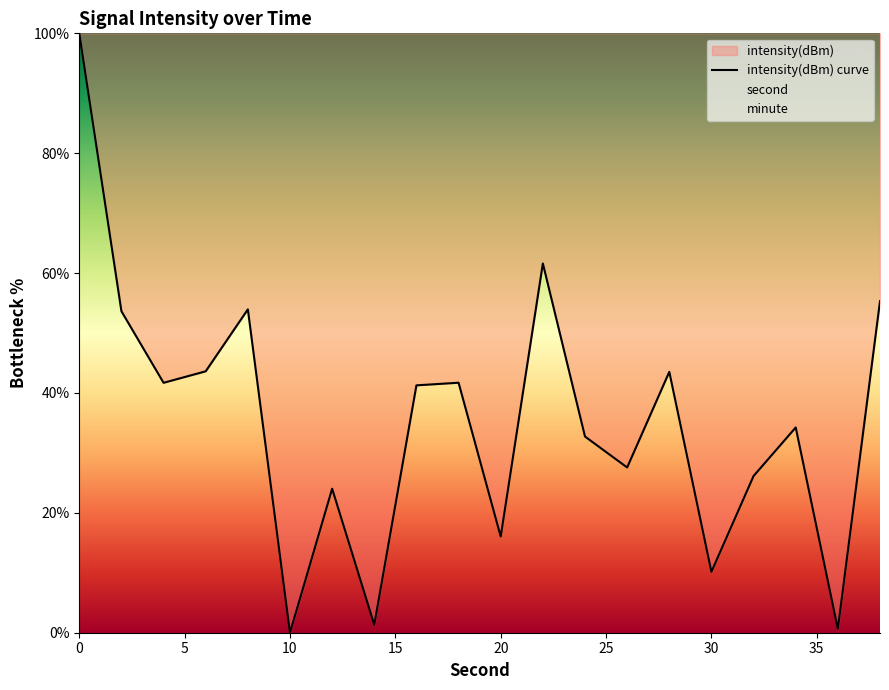

What is the average value?

35.5